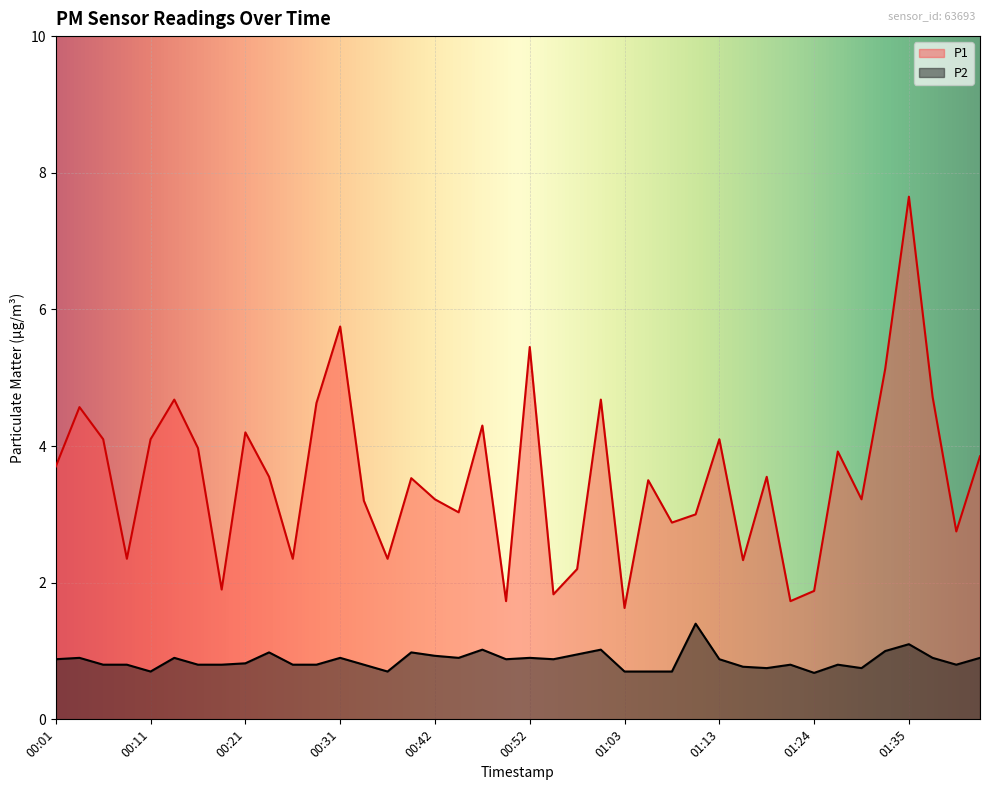

The P1 series shows 6.3 at 00:39. True or false?

False